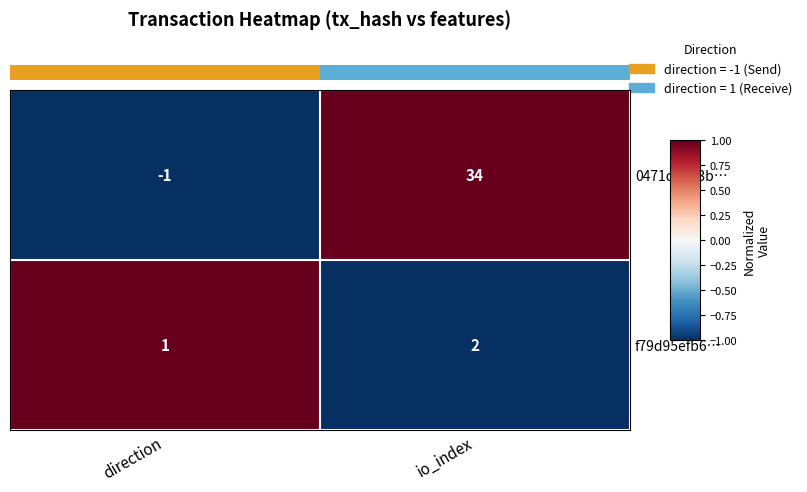

Is it true that f79d95efb6… equals 1 at io_index?

False